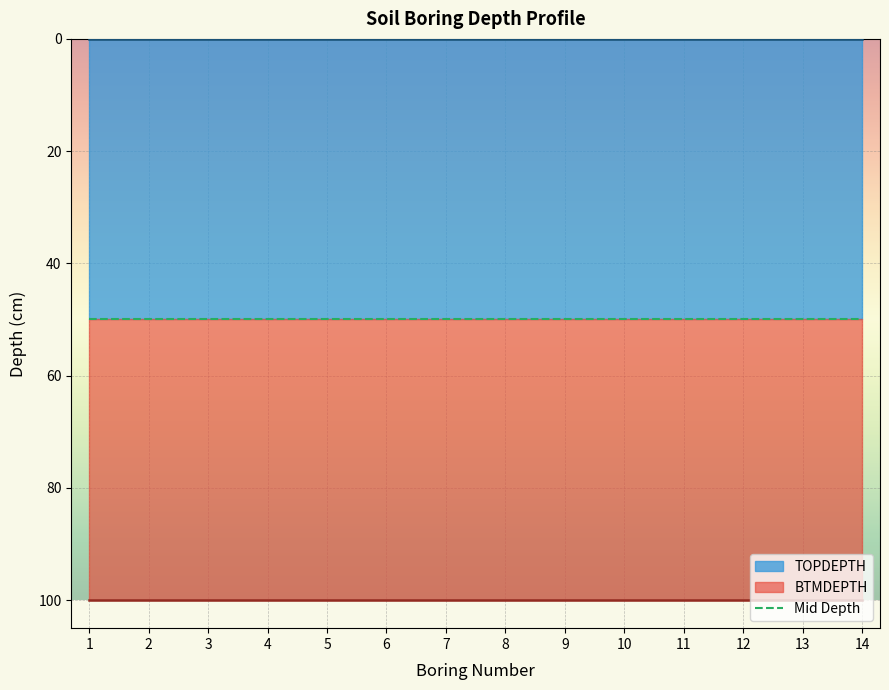

Is it true that BTMDEPTH equals 170 at 10?

False